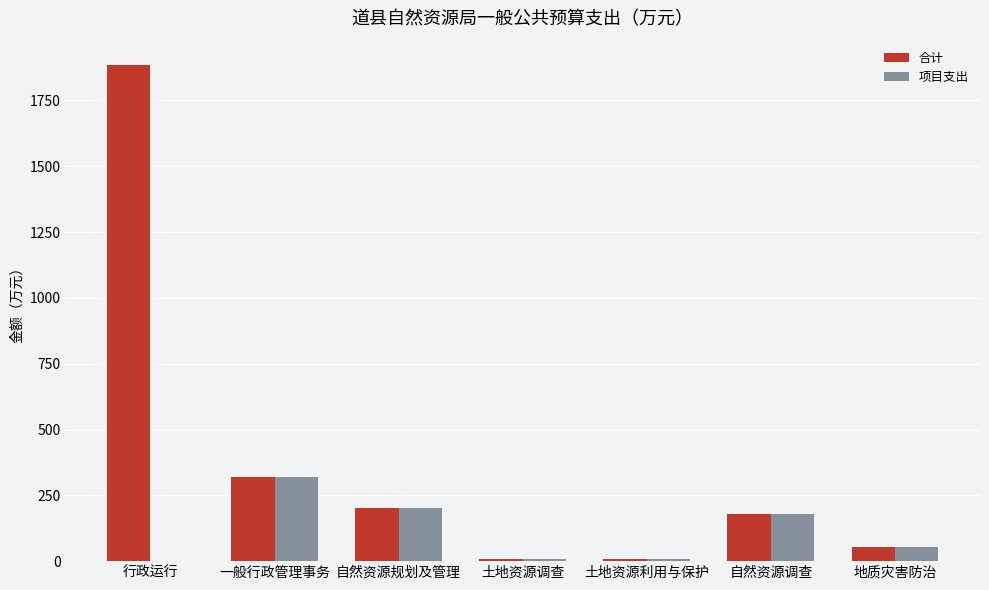

What is the maximum value for 合计?

1883.1